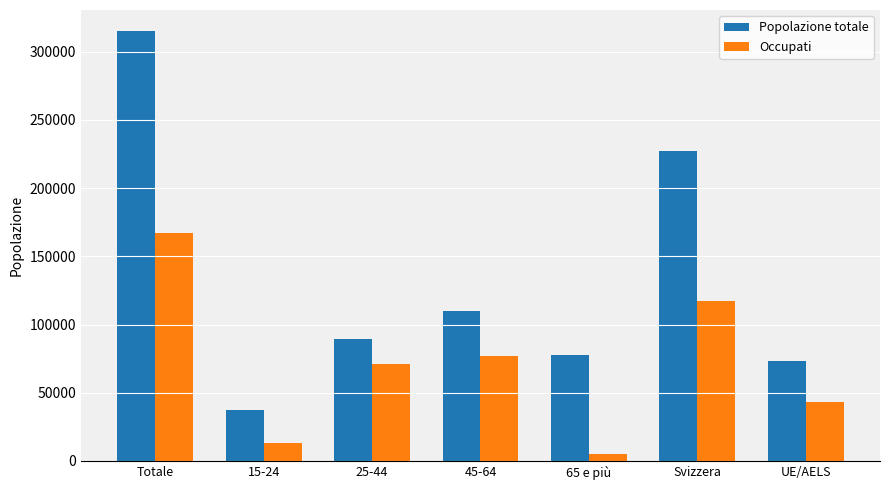

What is the spread (max minus min) of values at 65 e più?

72790.1